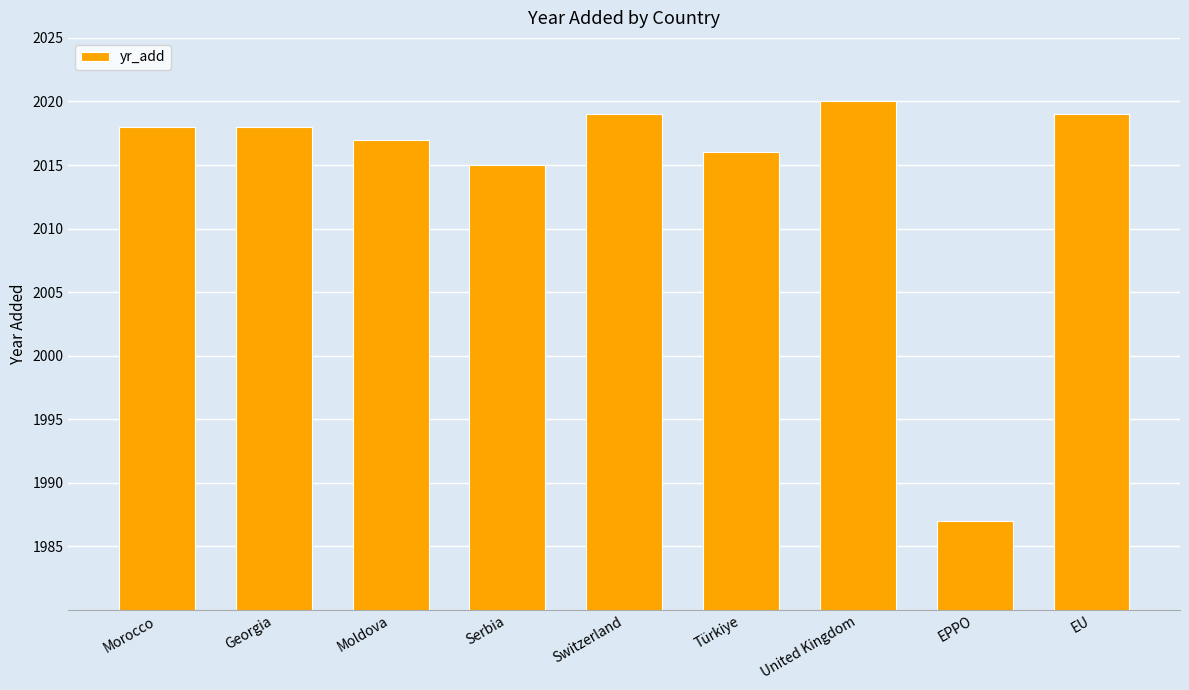

What is the value of the 3rd bar from the left?

2017